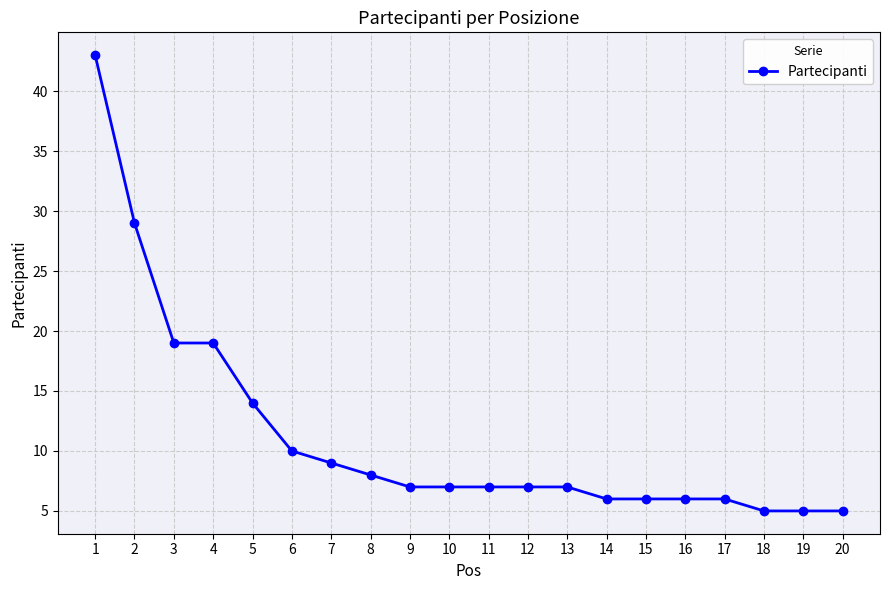

What is the sum of the values at 13 and 20?

12